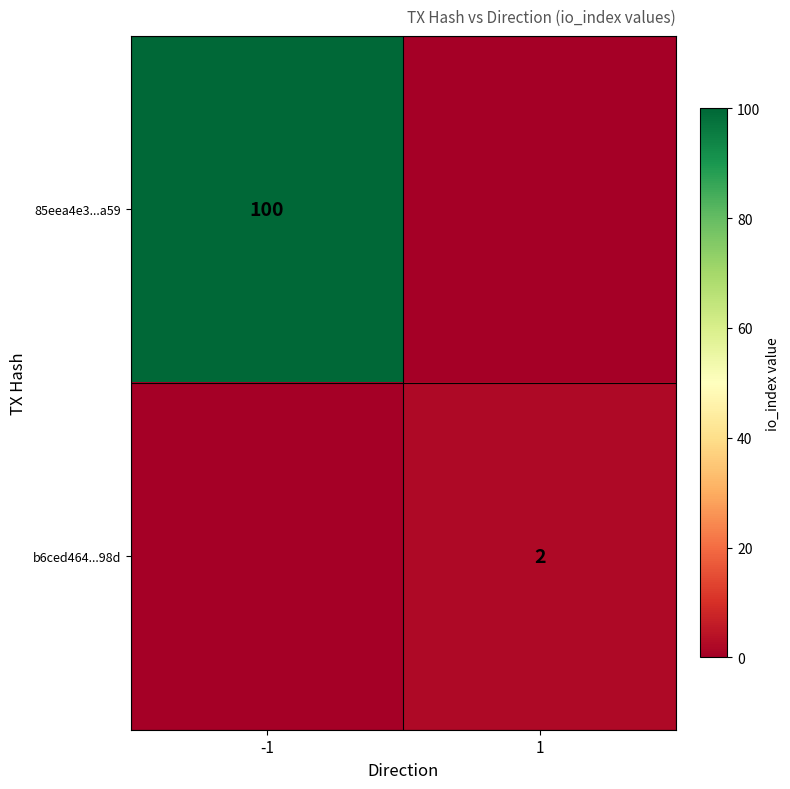

Which has a higher value, 1 or -1?

-1